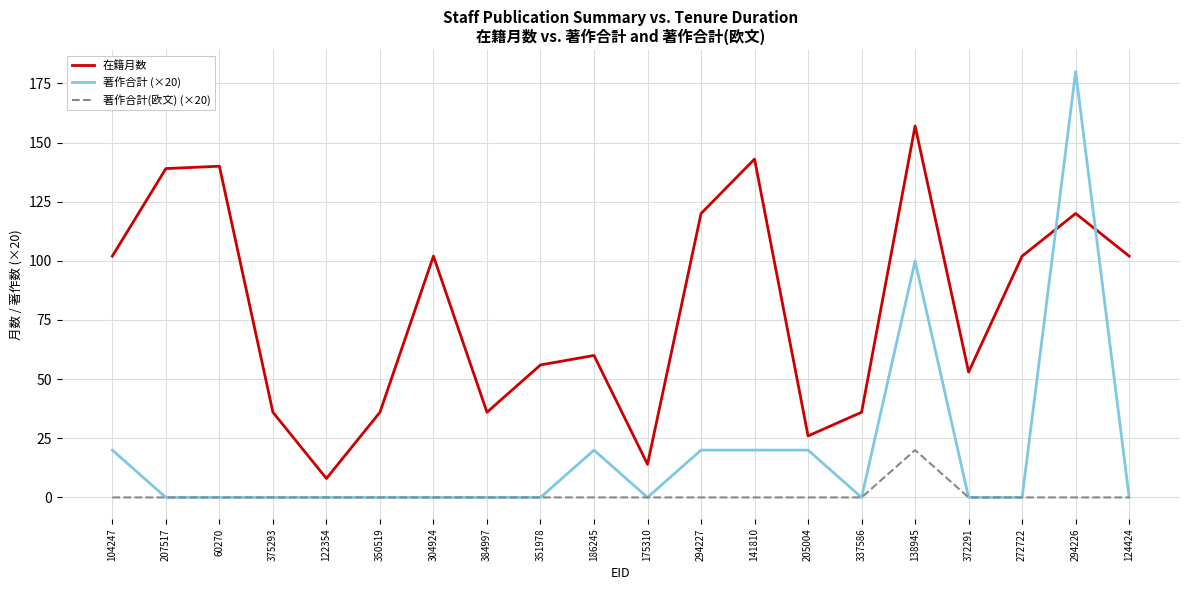

The 在籍月数 series shows 36 at 375293. True or false?

True